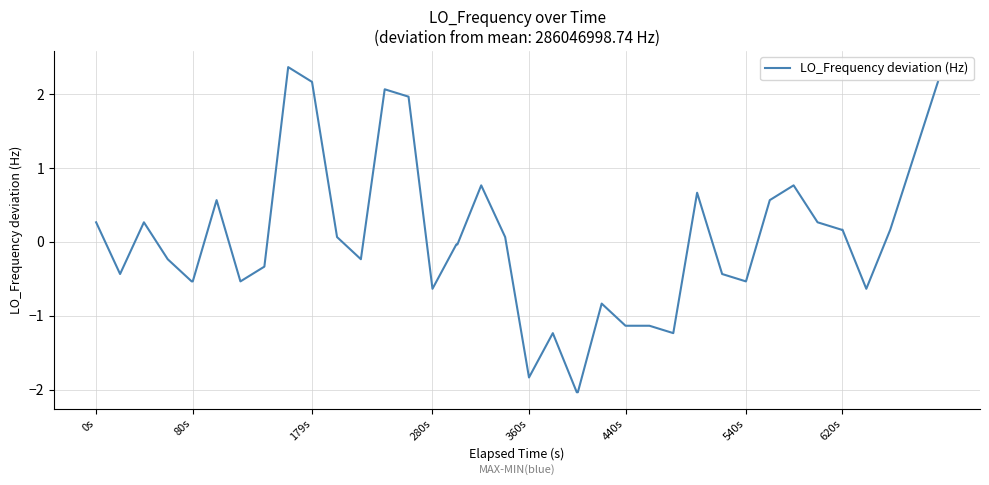

How many series are shown in this chart?

1